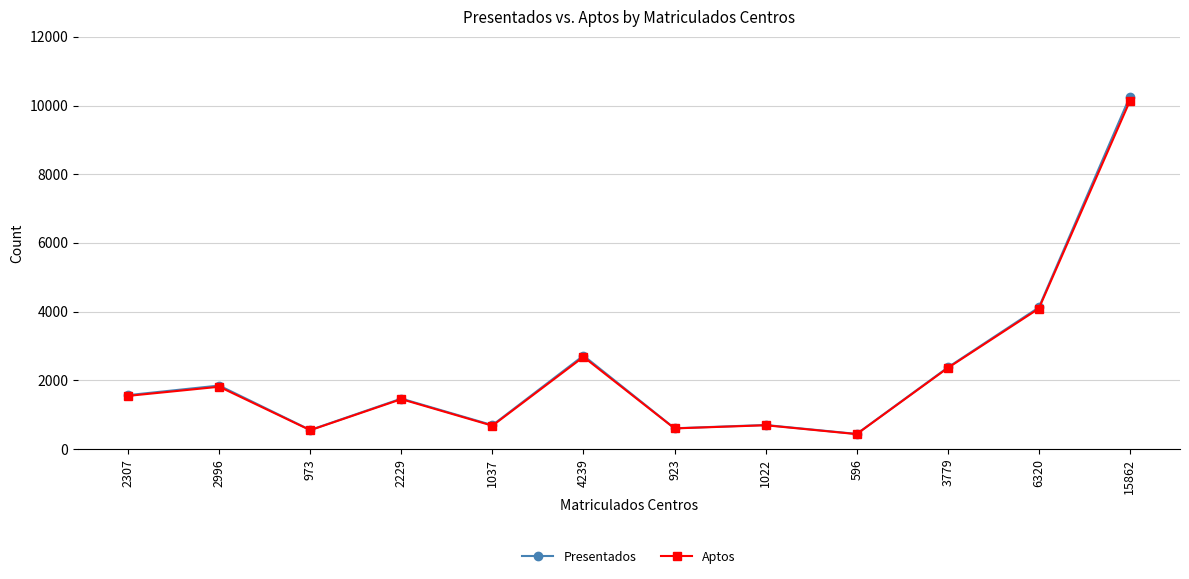

What is the label of the 5th point from the left?

1037